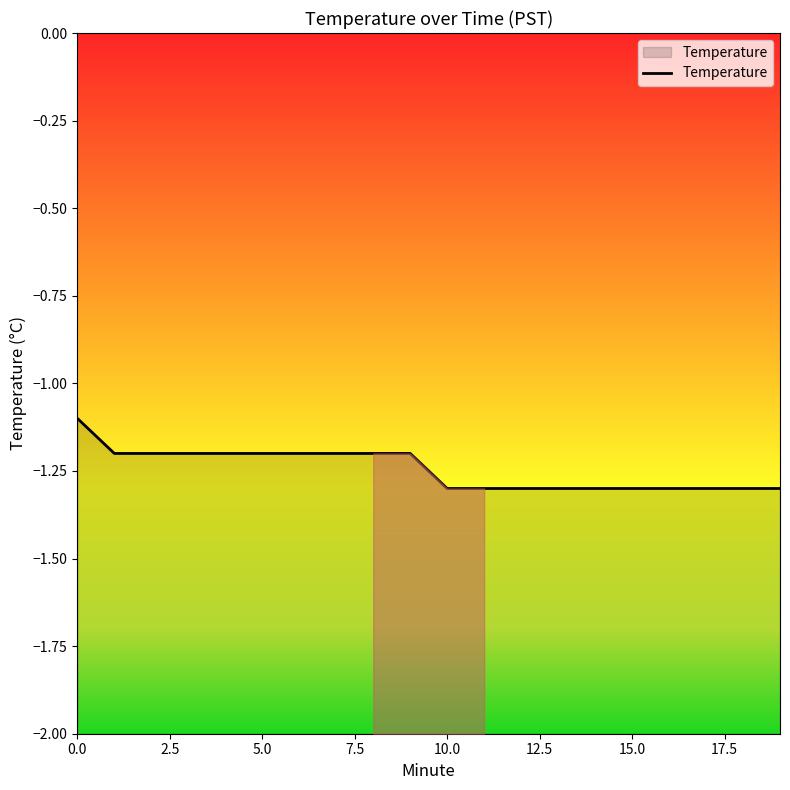

What is the sum of all values?

-24.9